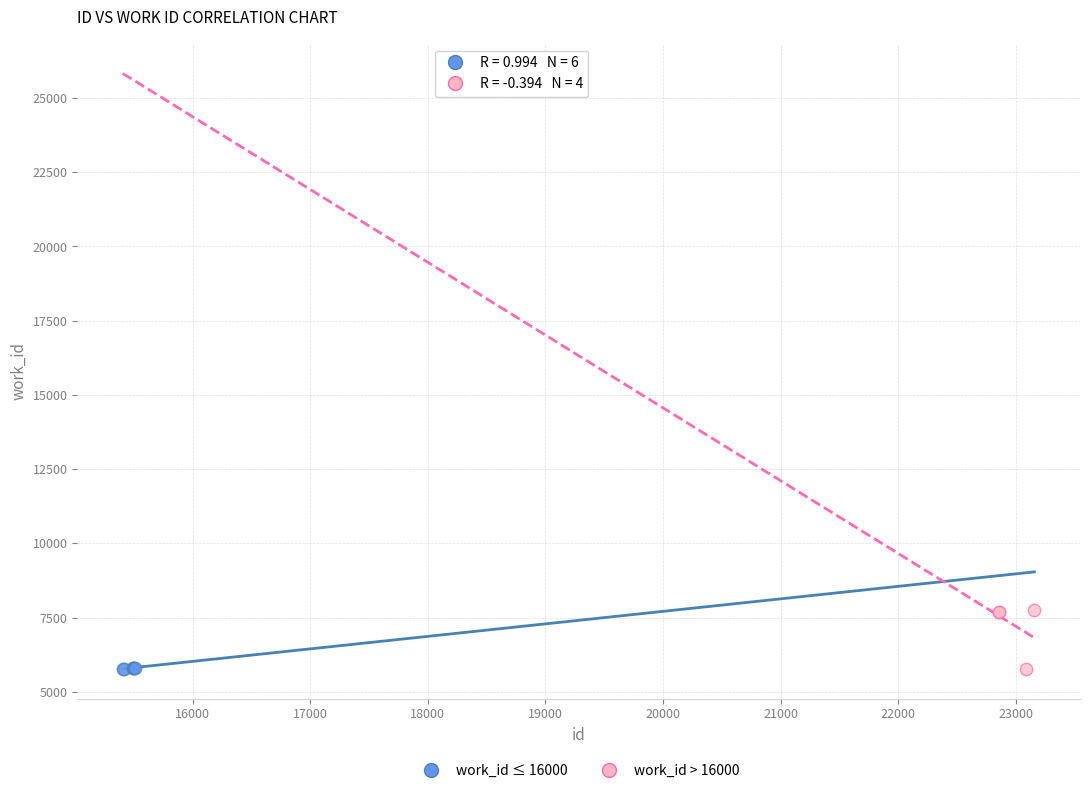

Which series has the largest Y range (max minus min)?

work_id > 16000